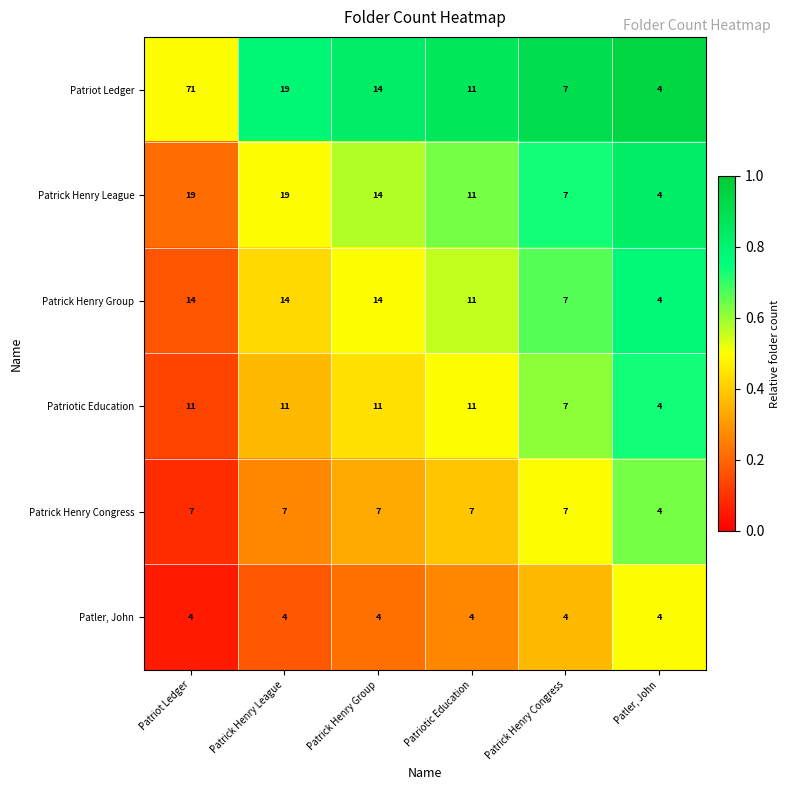

Rank the series at Patriot Ledger from lowest to highest value.

Patler, John, Patrick Henry Congress, Patriotic Education, Patrick Henry Group, Patrick Henry League, Patriot Ledger